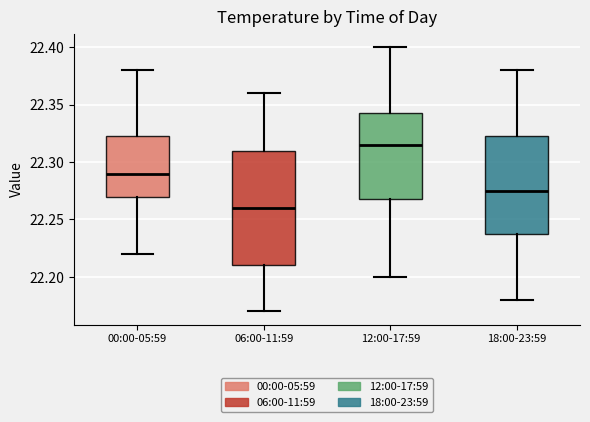

Reading left to right, read every box against the y-axis: the position of its median line, the range the box covers, and the ends of its whiskers. The values are not printed on the chart, so give them approximately, as read against the axis.

00:00-05:59: median 22.290, box 22.270 to 22.325, whiskers 22.220 to 22.380
06:00-11:59: median 22.260, box 22.210 to 22.310, whiskers 22.170 to 22.360
12:00-17:59: median 22.315, box 22.270 to 22.345, whiskers 22.200 to 22.400
18:00-23:59: median 22.275, box 22.240 to 22.325, whiskers 22.180 to 22.380